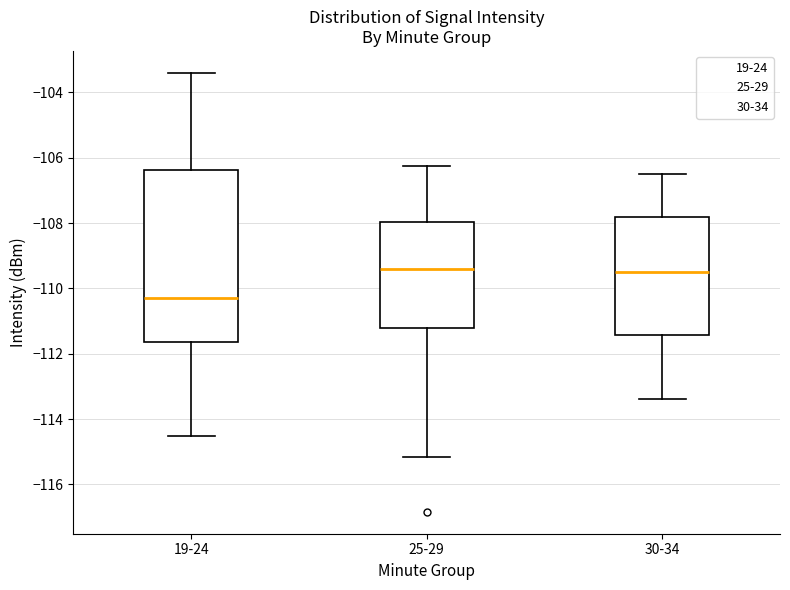

Reading left to right, read every box against the y-axis: the position of its median line, the range the box covers, and the ends of its whiskers. The values are not printed on the chart, so give them approximately, as read against the axis.

19-24: median -110.2, box -111.6 to -106.4, whiskers -114.6 to -103.4
25-29: median -109.4, box -111.2 to -108.0, whiskers -115.2 to -106.2
30-34: median -109.4, box -111.4 to -107.8, whiskers -113.4 to -106.4